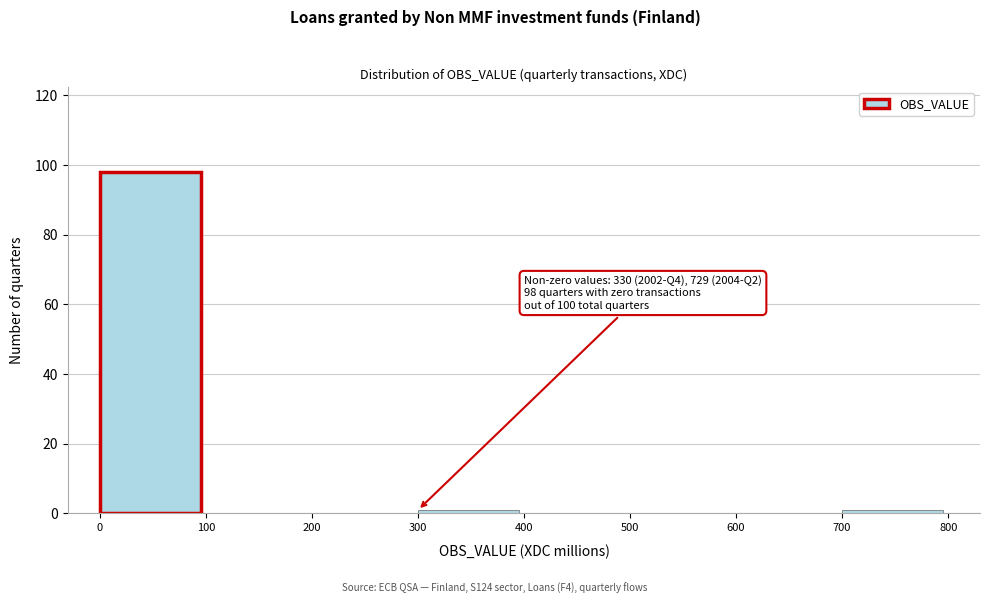

Which range on the x-axis has the tallest bar?

0 to 100